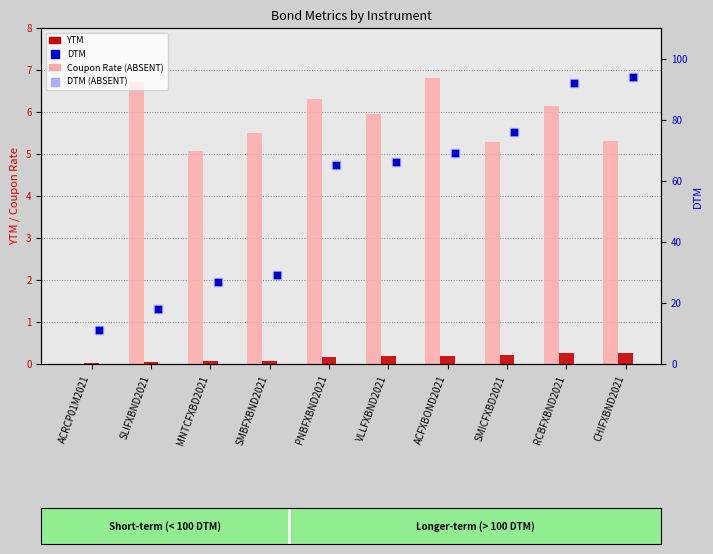

Which series has the widest spread of Y values?

DTM (rank, ABSENT)